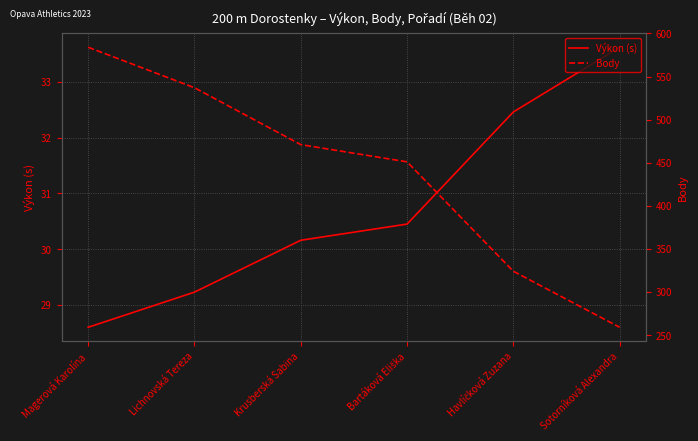

At which category is the sum across all series the highest?

Magerová Karolína